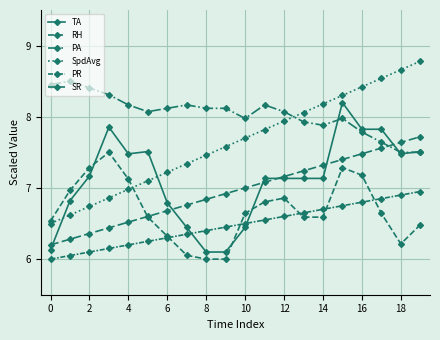

How many times do SpdAvg and RH cross each other?

1